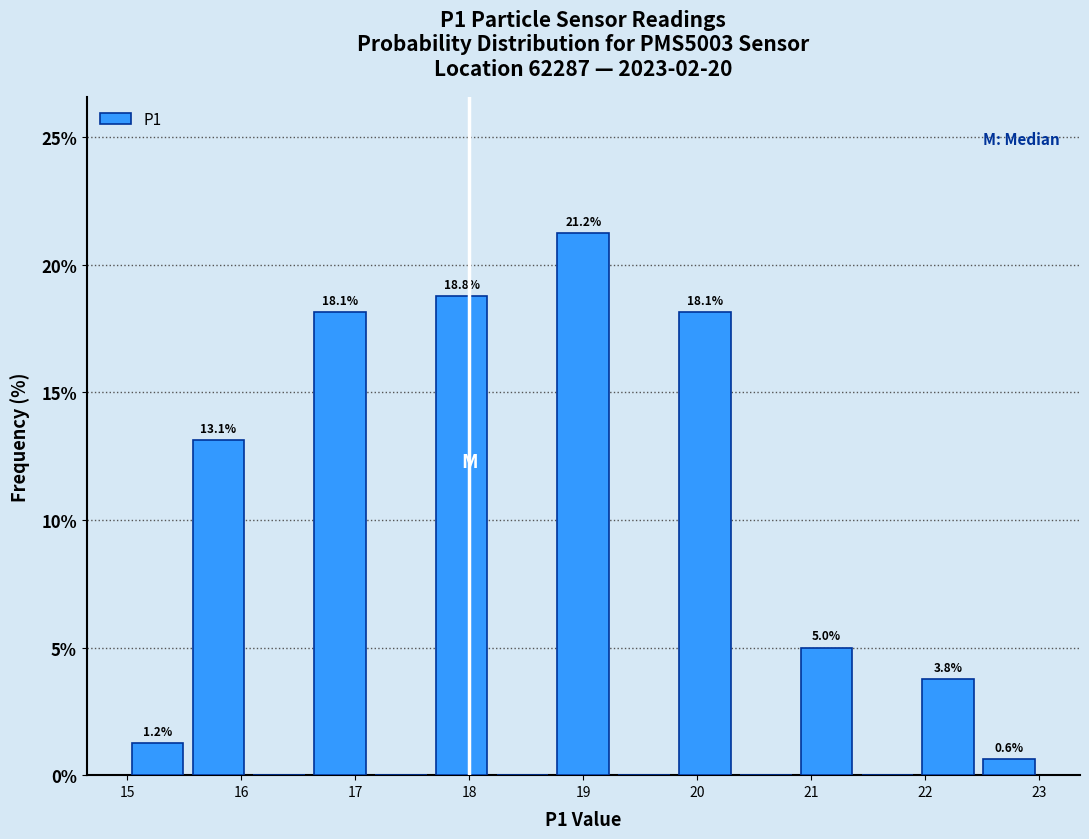

Over which range of the x-axis is the bar tallest?

18.7 to 19.3